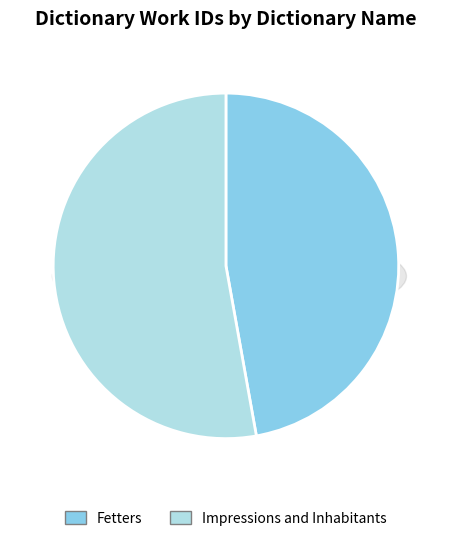

To the nearest percent, what is the combined percentage of Fetters and Impressions and Inhabitants?

100%